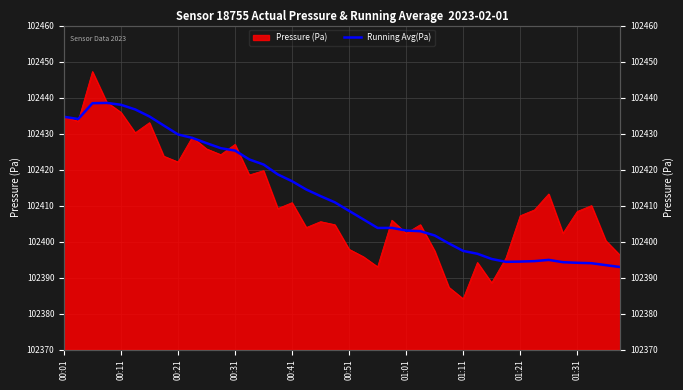

The chart shows a value of 29423.0 at 00:21. True or false?

False